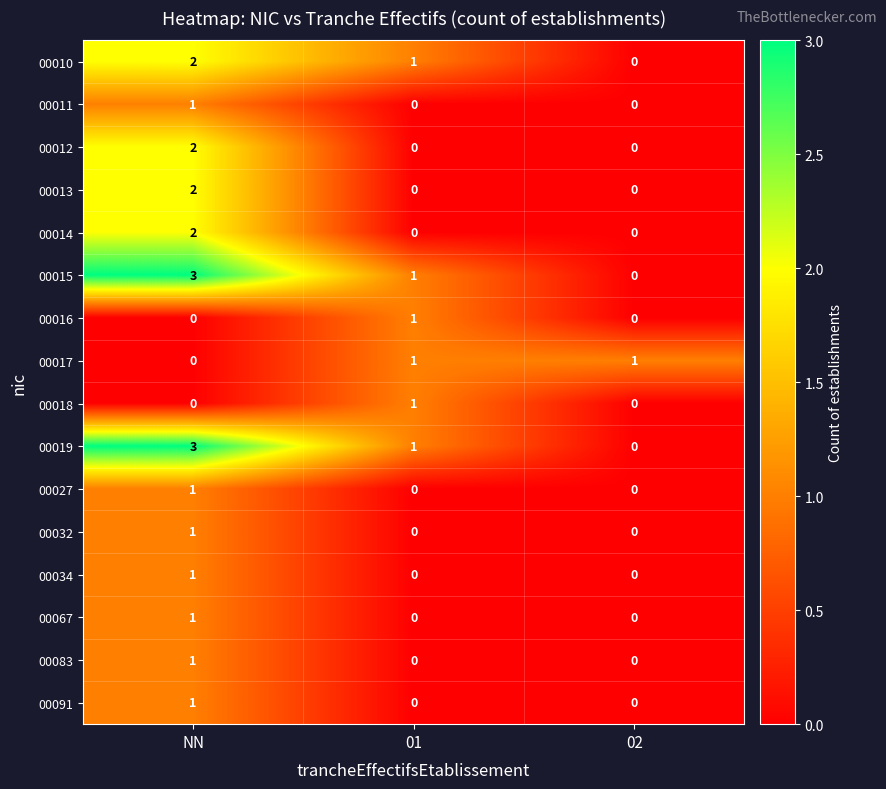

Which label corresponds to the largest value in the chart?

NN